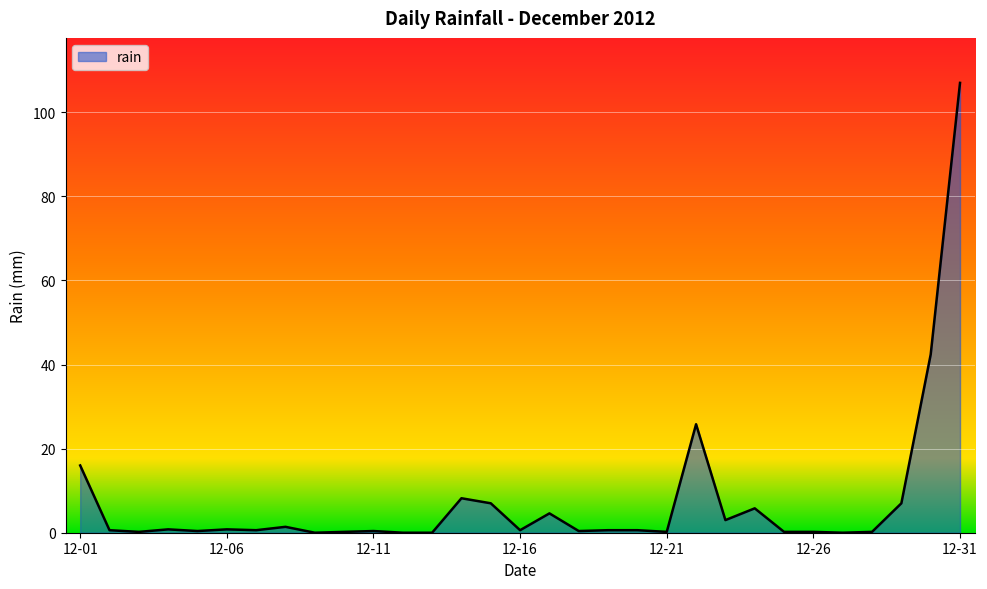

What is the greatest value displayed?

107.0